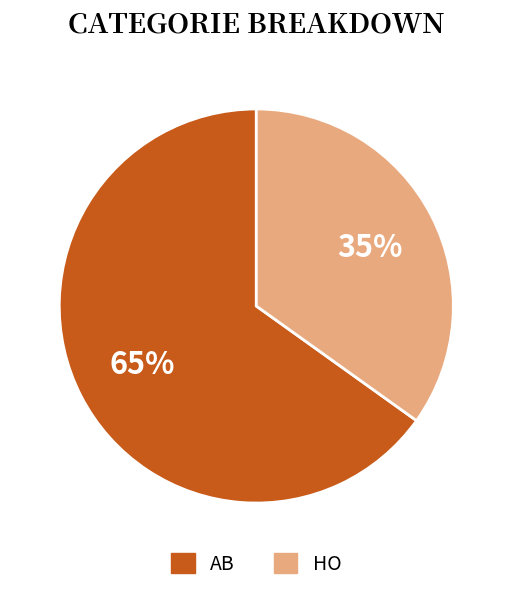

To the nearest percent, what is the average slice percentage?

50%